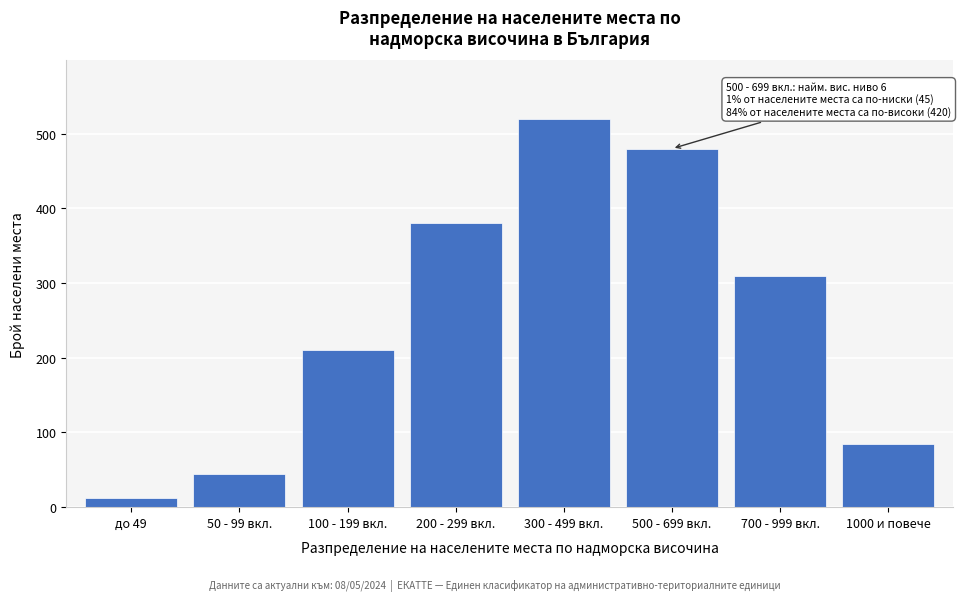

Reading left to right, list all the values displayed in this chart.

12	45	210	380	520	480	310	85